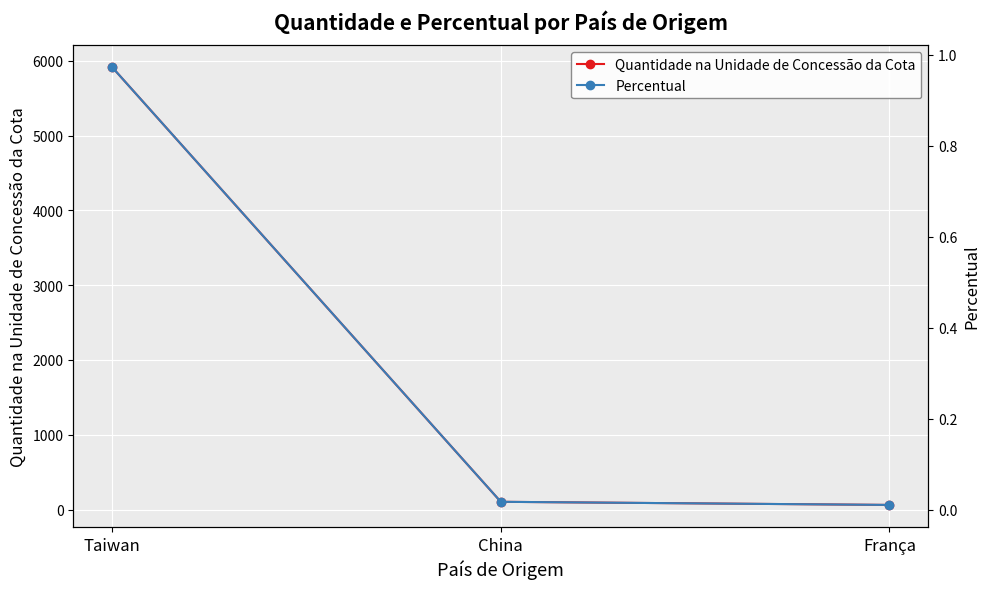

The Percentual series shows 0.0 at China. True or false?

True